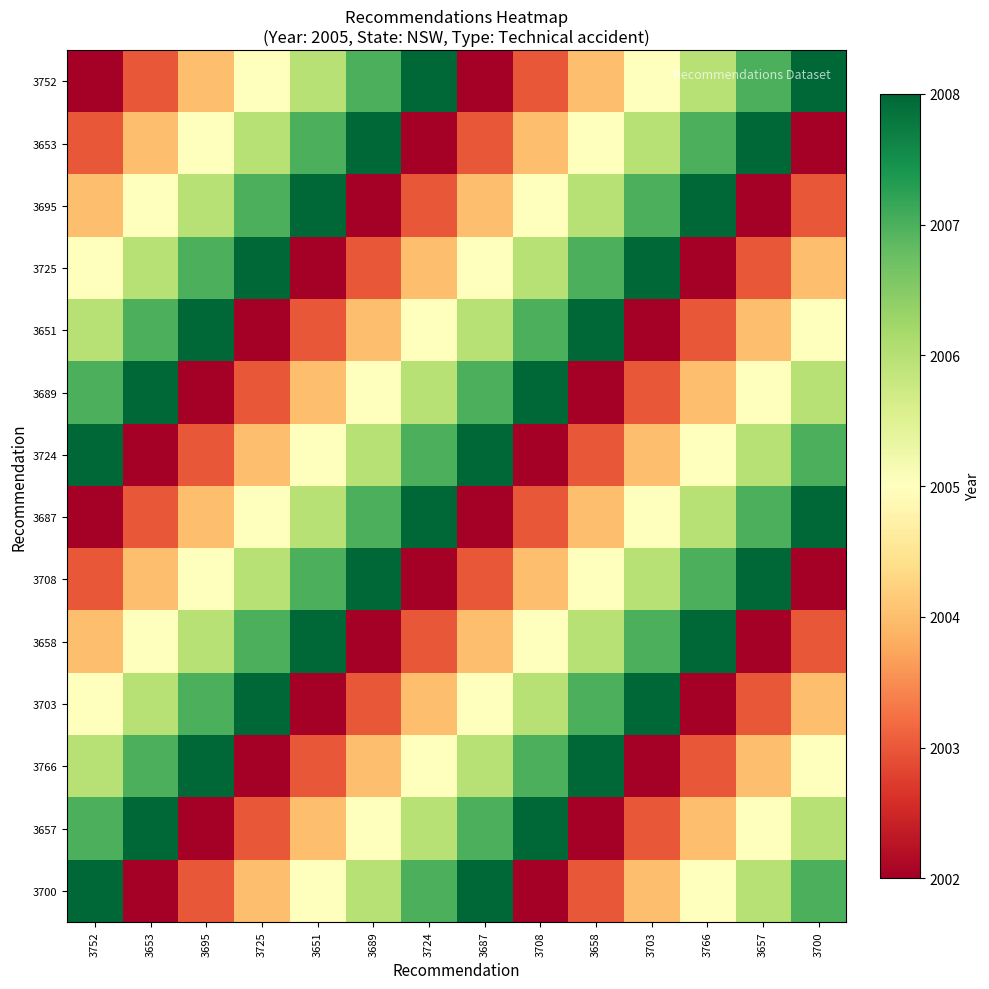

Between 3695 and 3708, which is larger?

3695